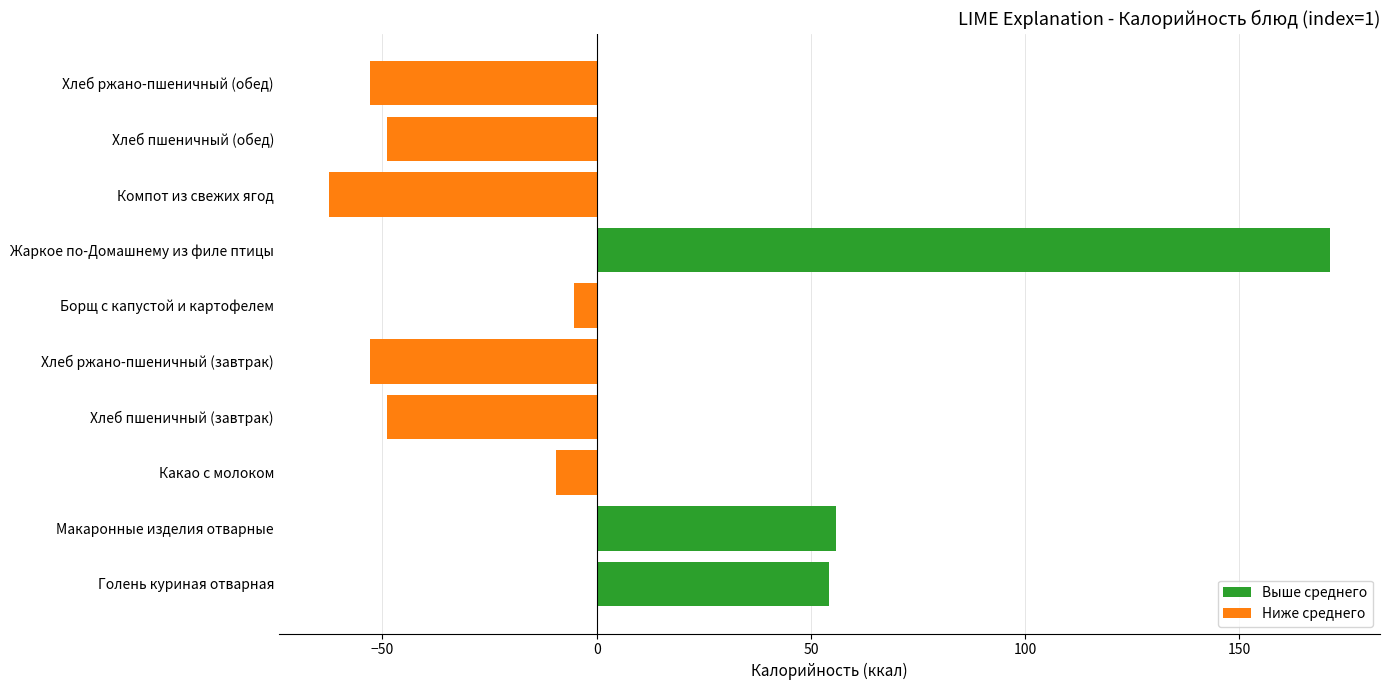

Between Макаронные изделия отварные and Компот из свежих ягод, which is larger?

Макаронные изделия отварные